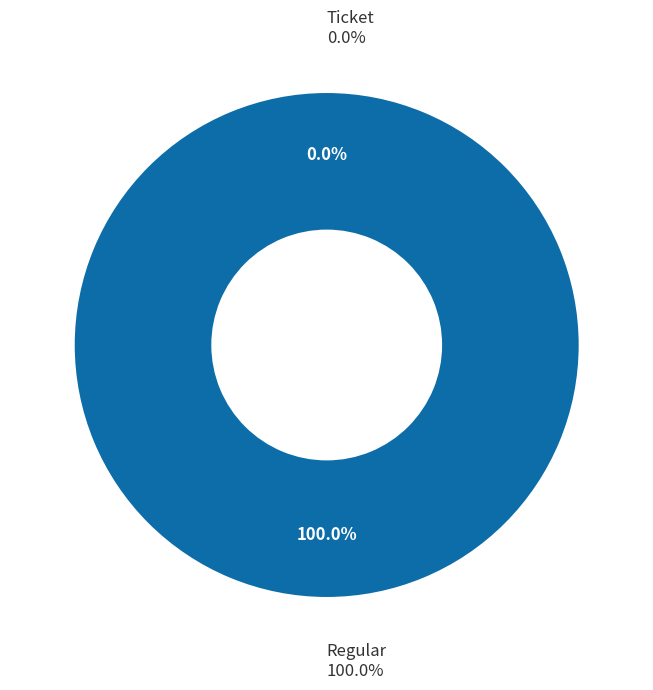

Rank the categories by value from lowest to highest.

Ticket, Regular